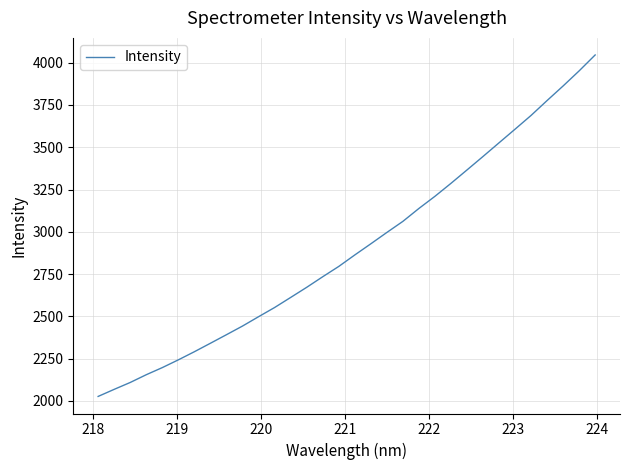

What is the difference between the maximum and minimum values?

2019.4